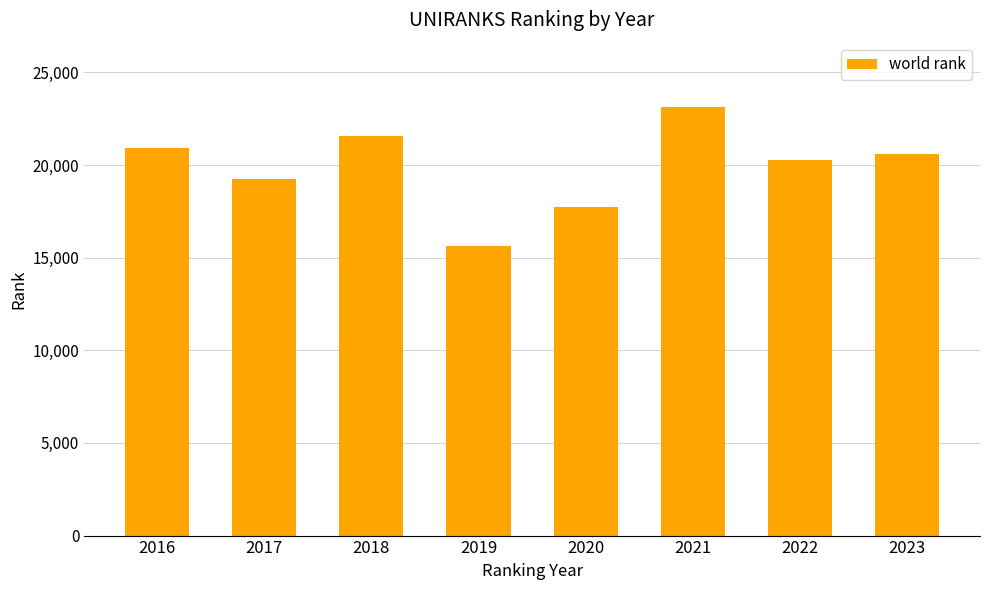

Reading left to right, list all the values displayed in this chart.

2016=20916	2017=19262	2018=21590	2019=15646	2020=17743	2021=23138	2022=20283	2023=20612